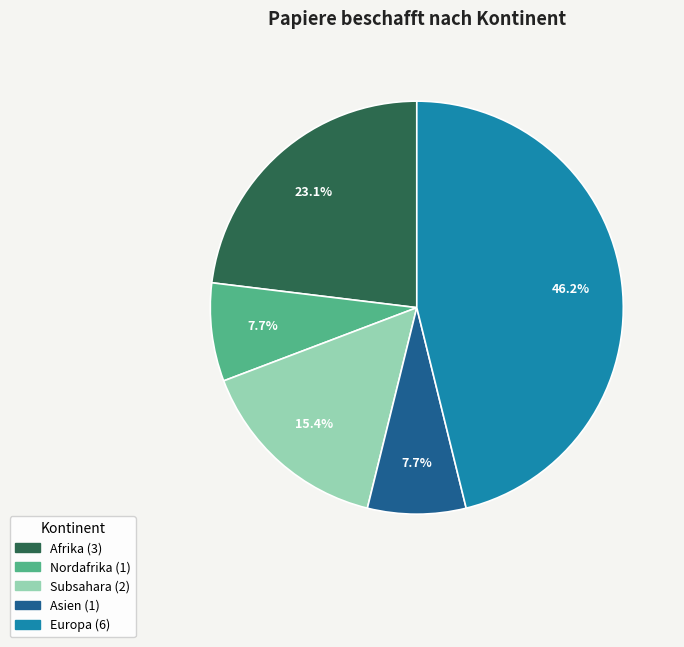

Does any single category account for the majority?

No